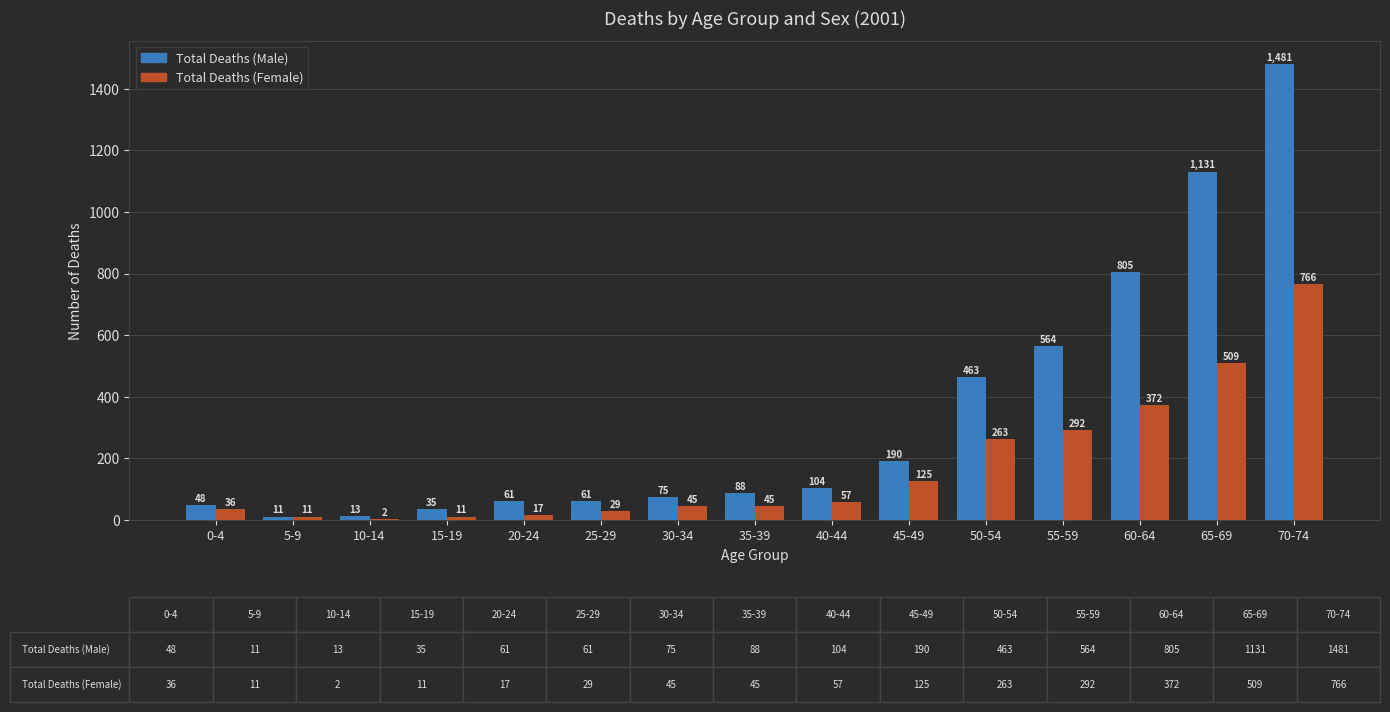

Count the number of categories in the chart.

15